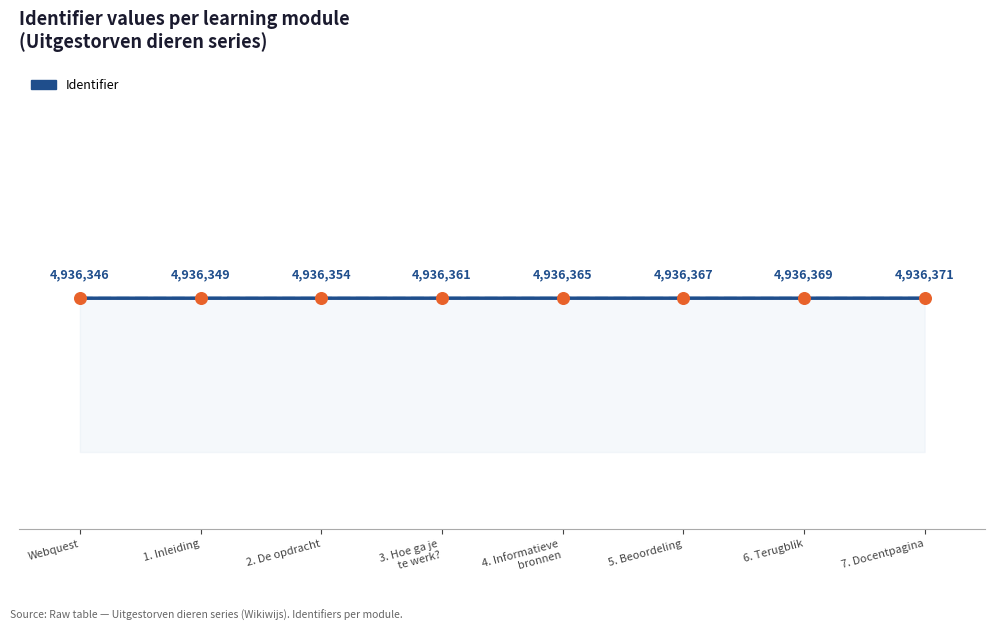

Which has a higher value, 2. De opdracht or 3. Hoe ga je
te werk??

3. Hoe ga je
te werk?